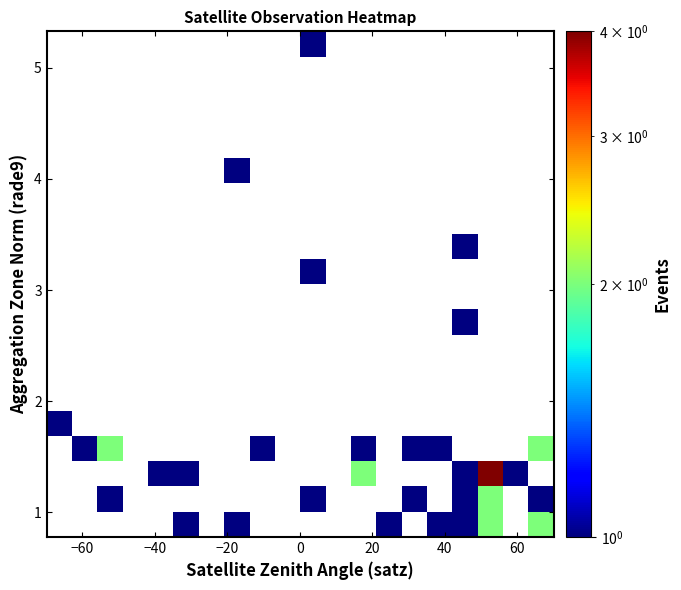

How many distinct data groups are displayed?

20